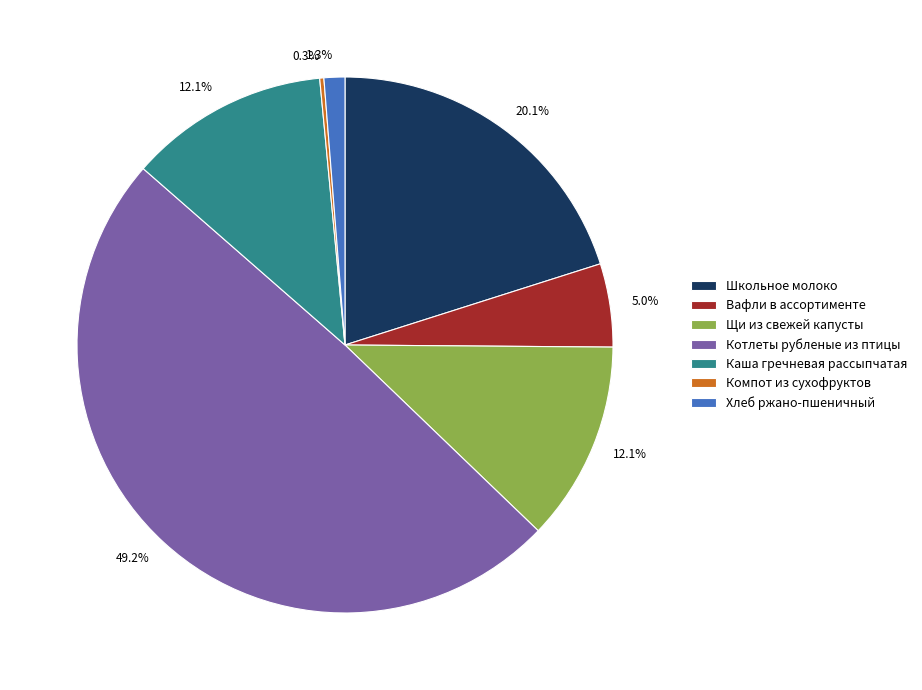

What is the total percentage of Каша гречневая рассыпчатая and Школьное молоко?

32.2%